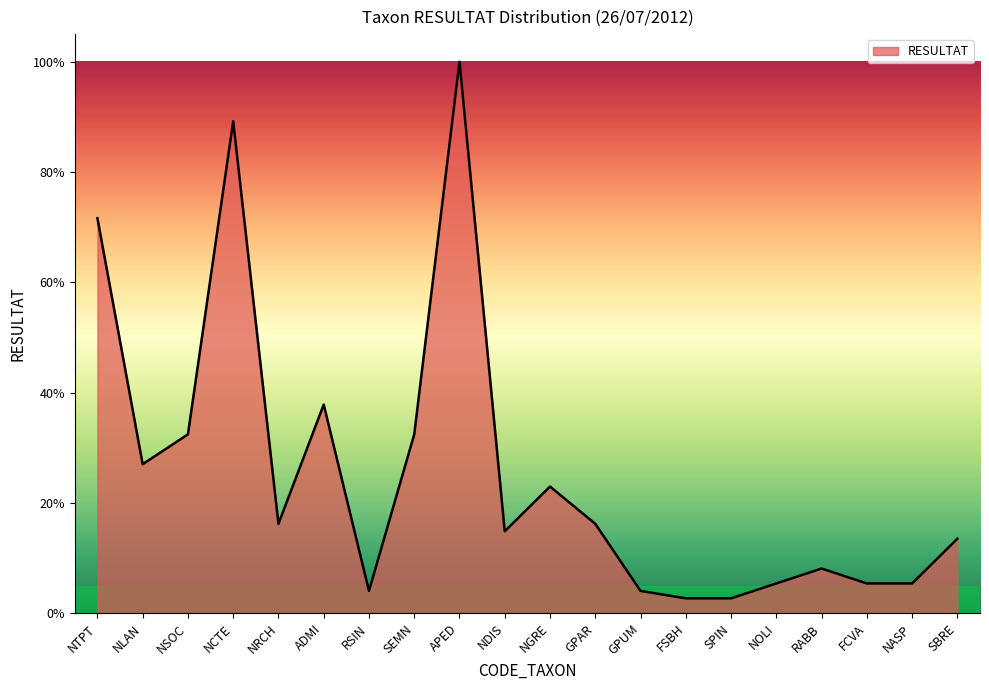

What is the smallest value displayed?

2.7